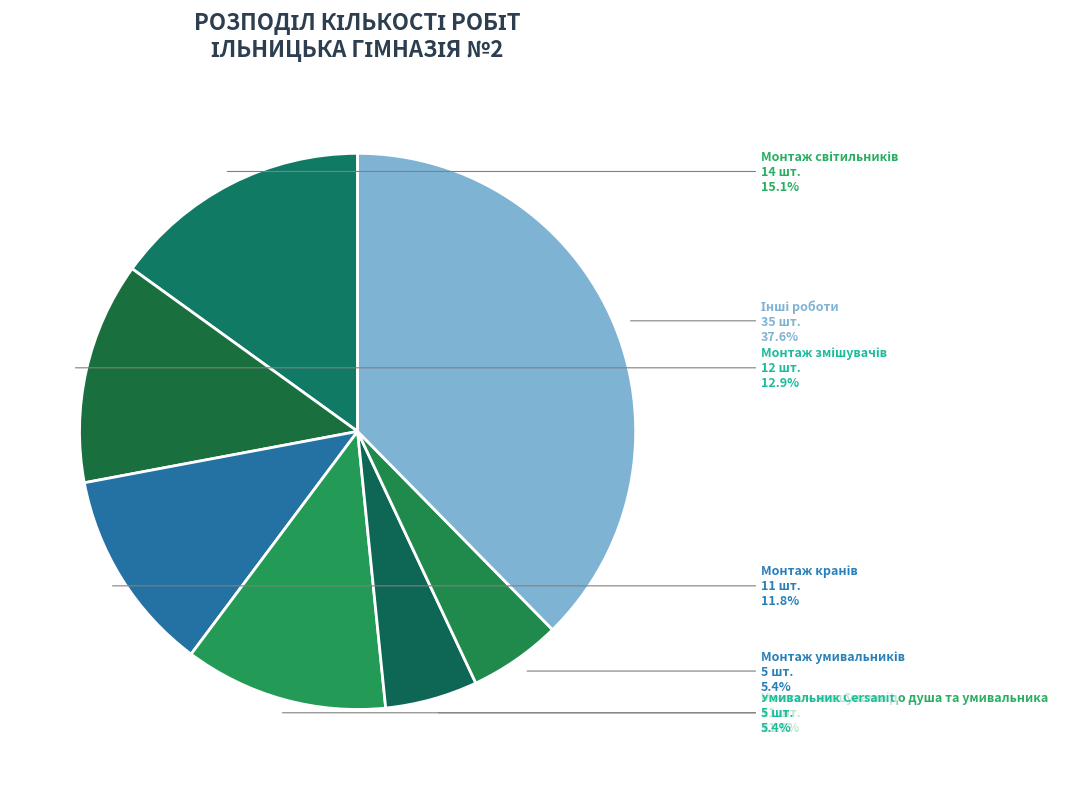

How many segments does this pie chart have?

7